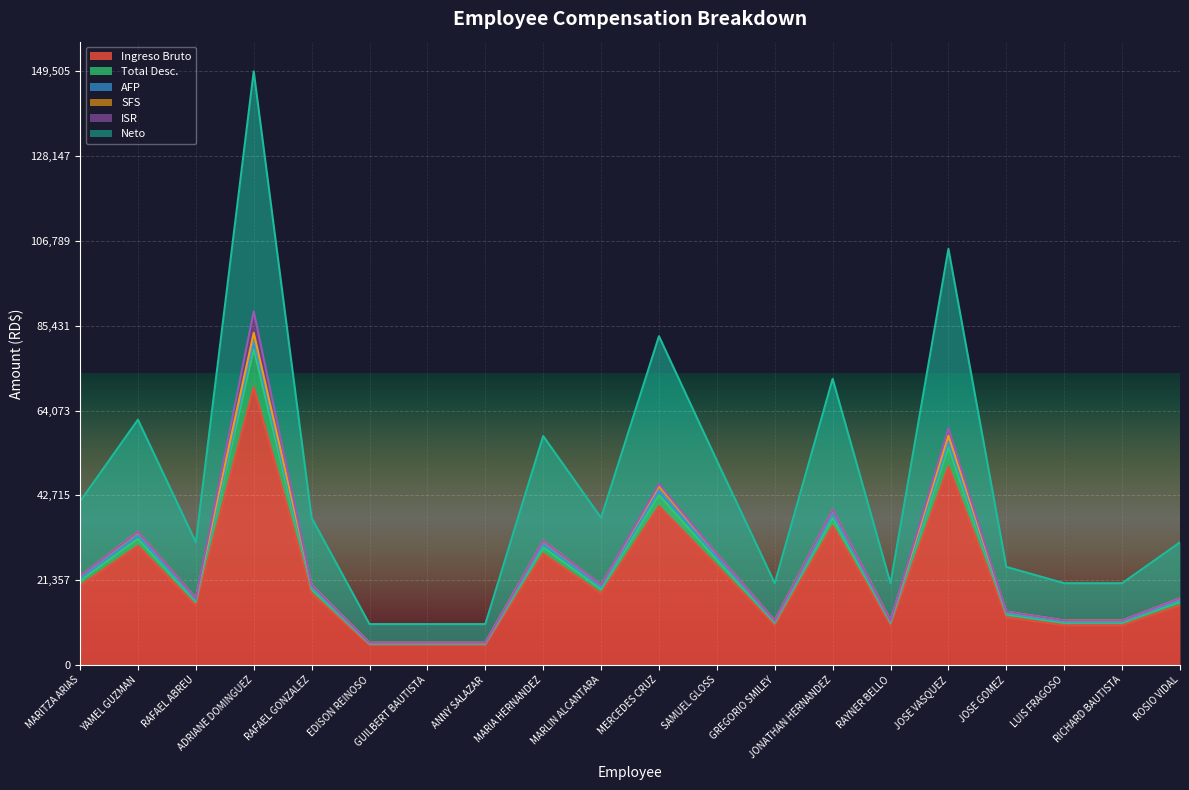

What is the lowest value of the Ingreso Bruto series?

5000.0